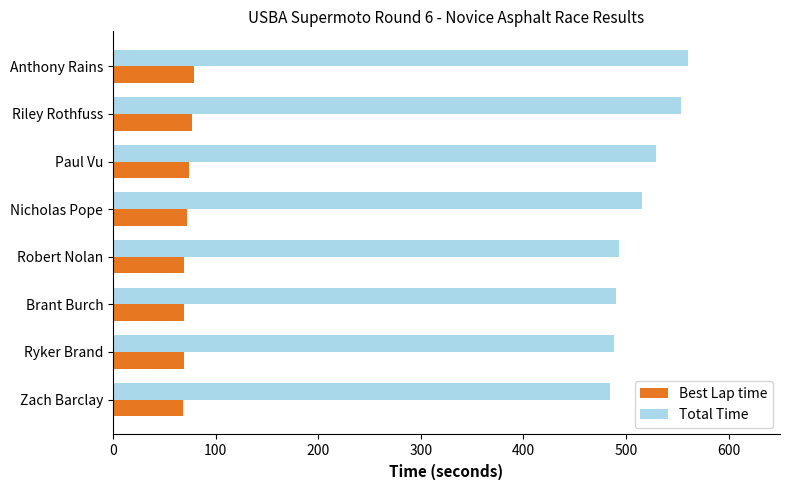

Which series has the largest total across all categories?

Total Time